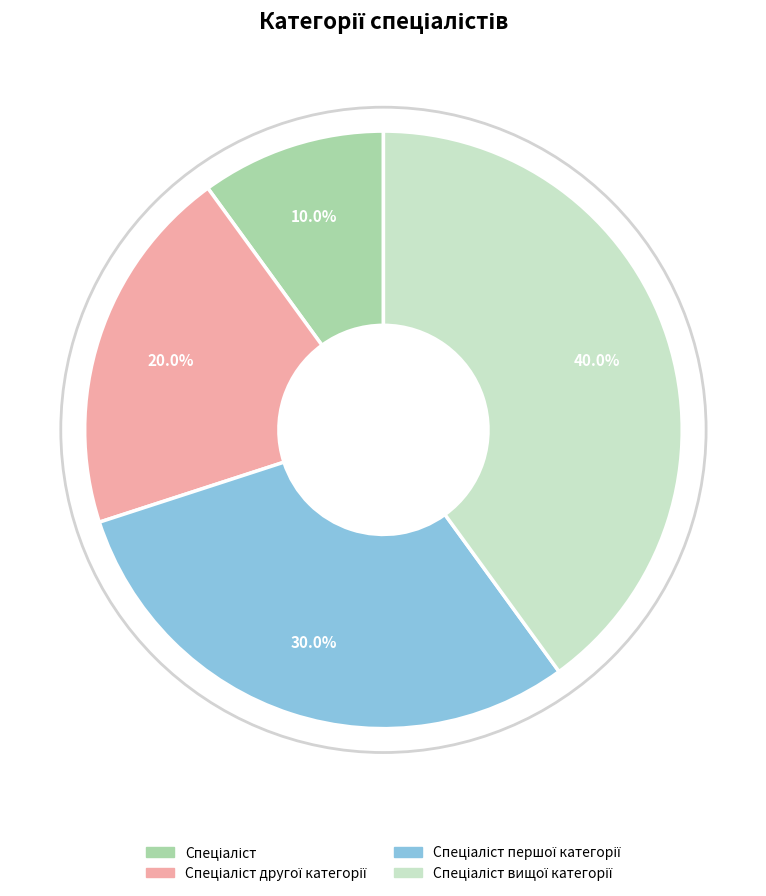

Does any single category account for the majority?

No